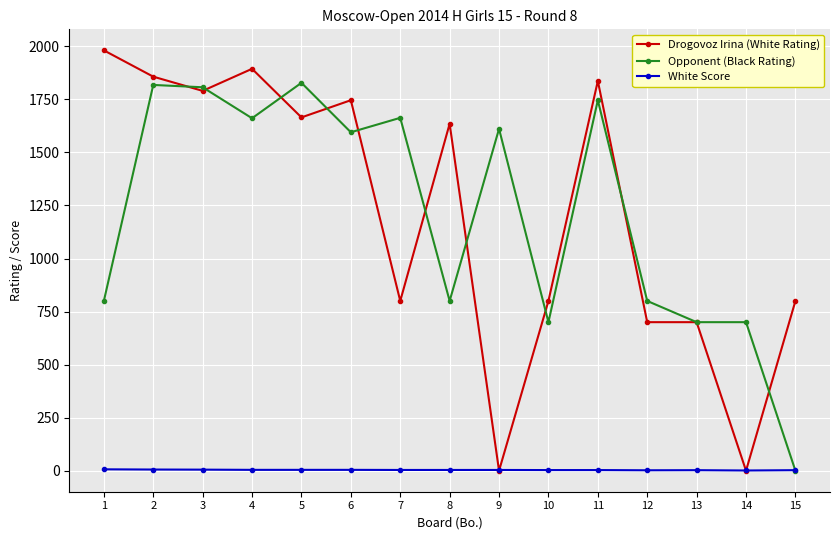

True or false: Drogovoz Irina (White Rating) has more than 0 points higher than both neighbors.

True